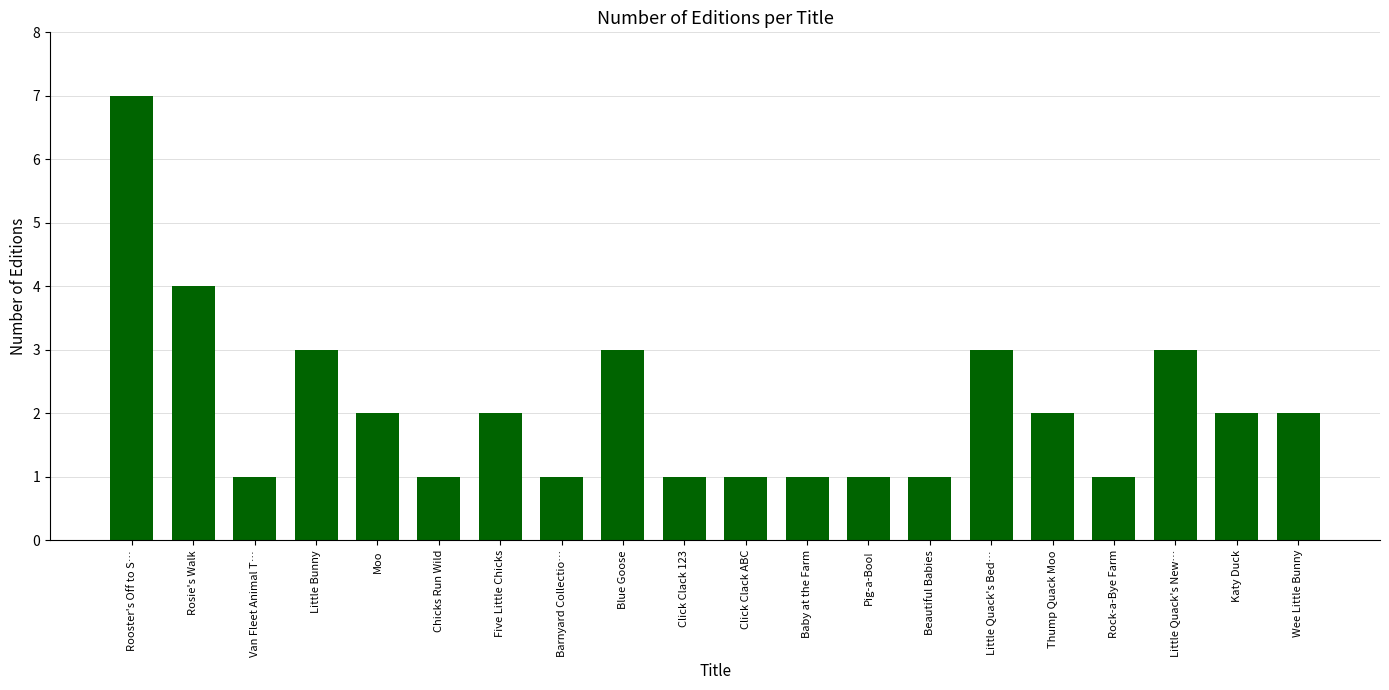

At which label is the value closest to 4?

Rosie's Walk